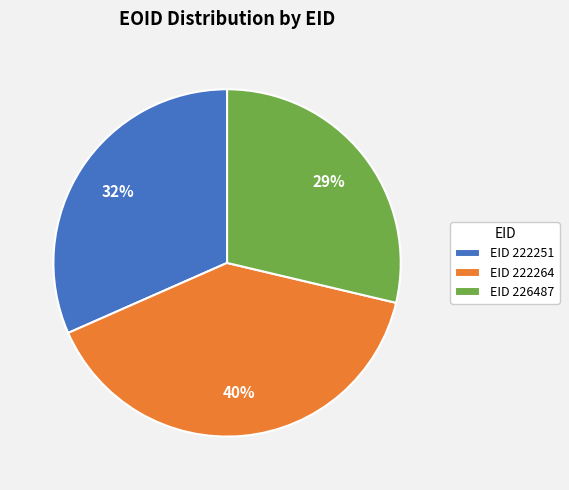

Approximately how many times larger is the value at EID 226487 compared to EID 222251?

0.9